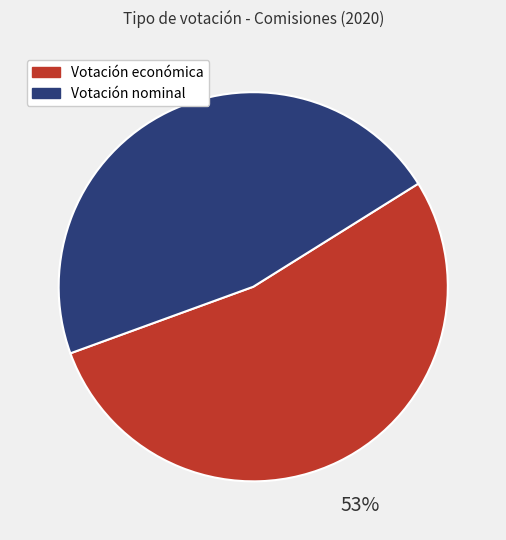

Is Votación nominal the majority of the pie?

No